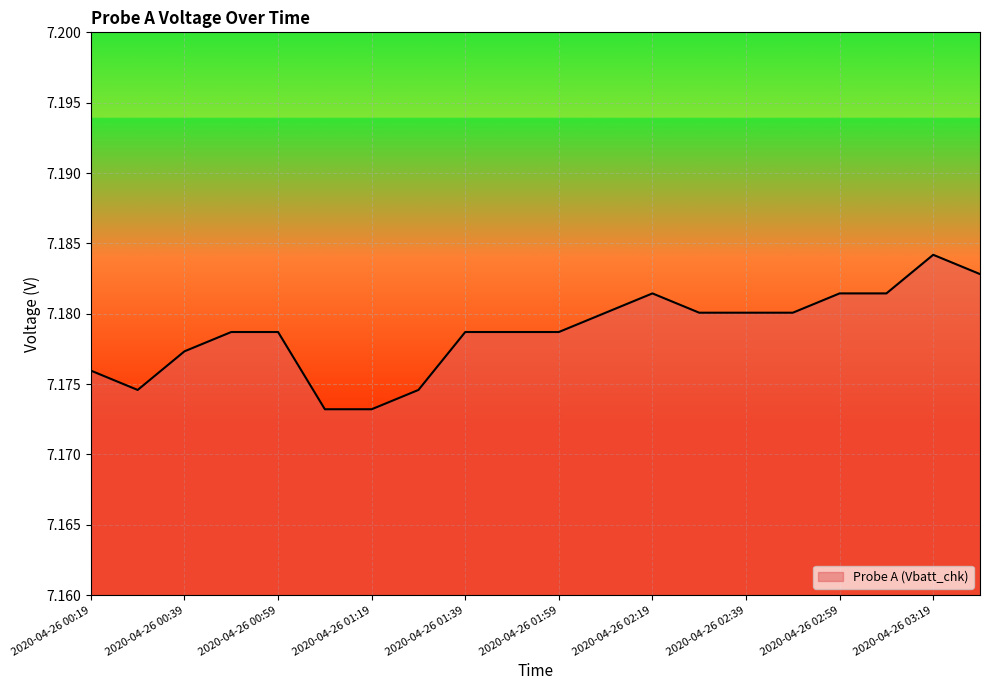

What is the value of the 10th point from the left?

7.2